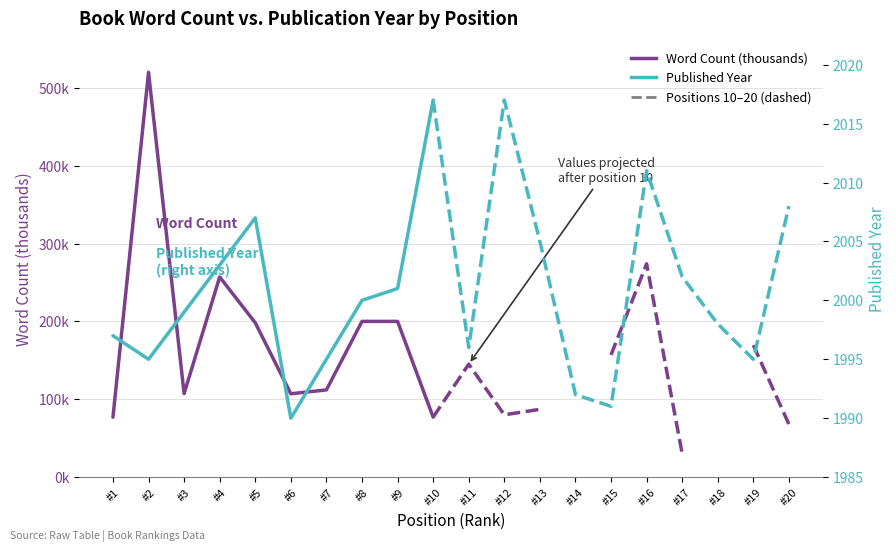

Which series changed the most between #4 and #9?

Word Count